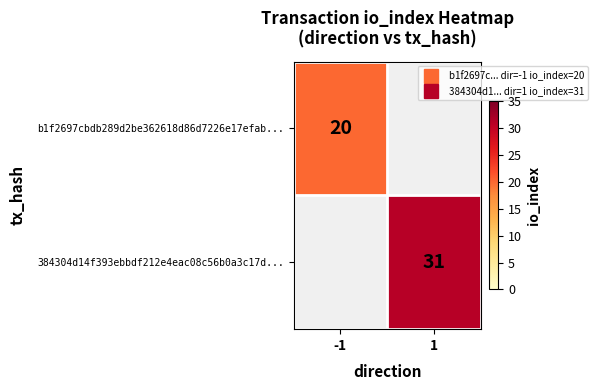

Rank the series by their average value, from highest to lowest.

b1f2697cbdb289d2be362618d86d7226e17efab..., 384304d14f393ebbdf212e4eac08c56b0a3c17d...